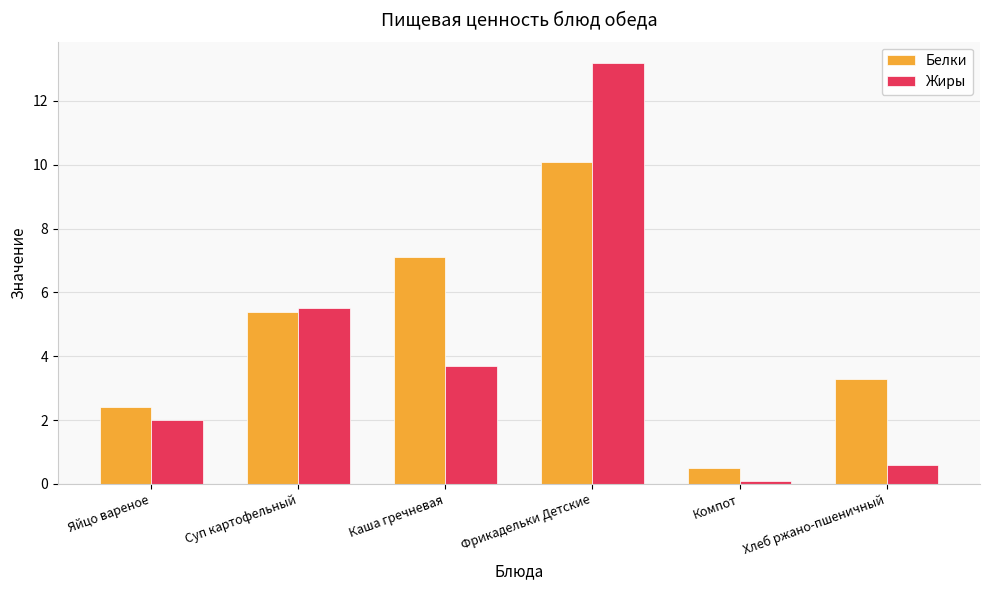

What is the difference between the highest and lowest values at Яйцо вареное?

0.4